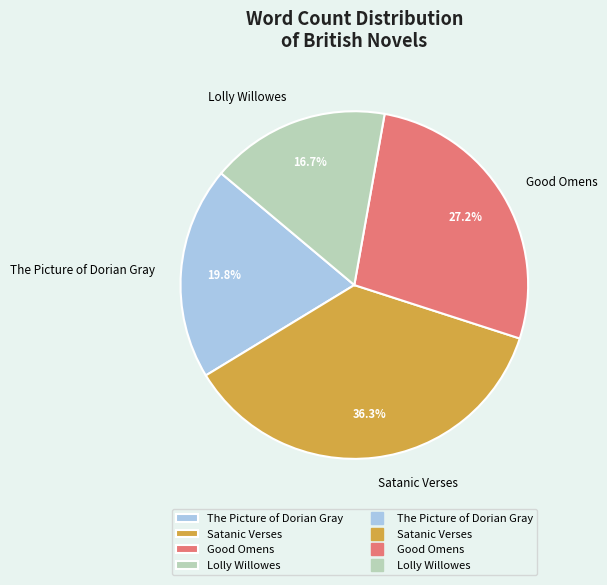

Approximately how many times larger is the value at The Picture of Dorian Gray compared to Good Omens?

0.7